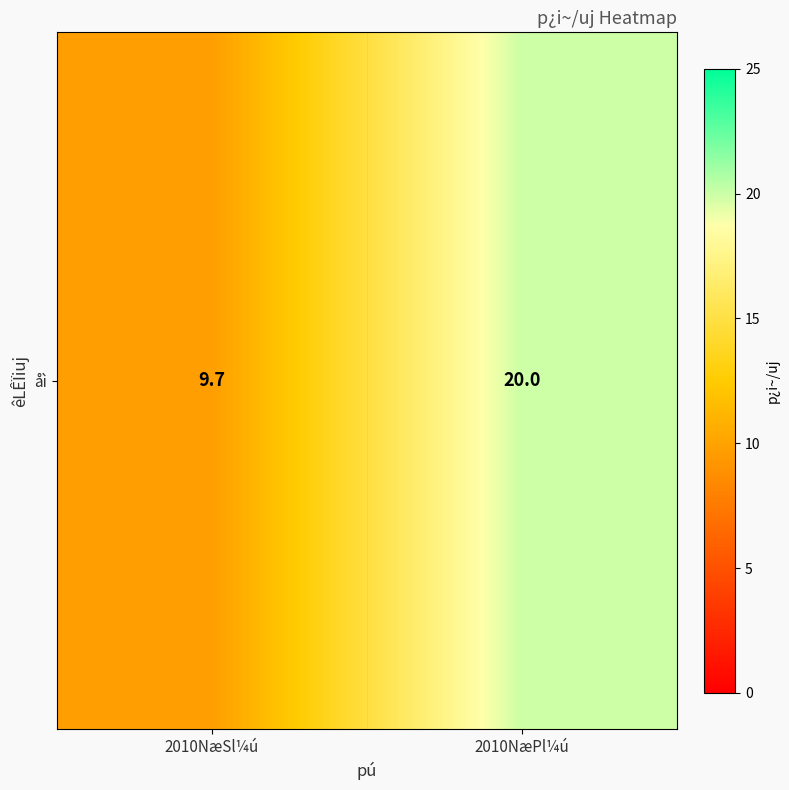

Reading left to right, what are all the values shown in this chart?

2010NæSl¼ú=9.7	2010NæPl¼ú=20.0